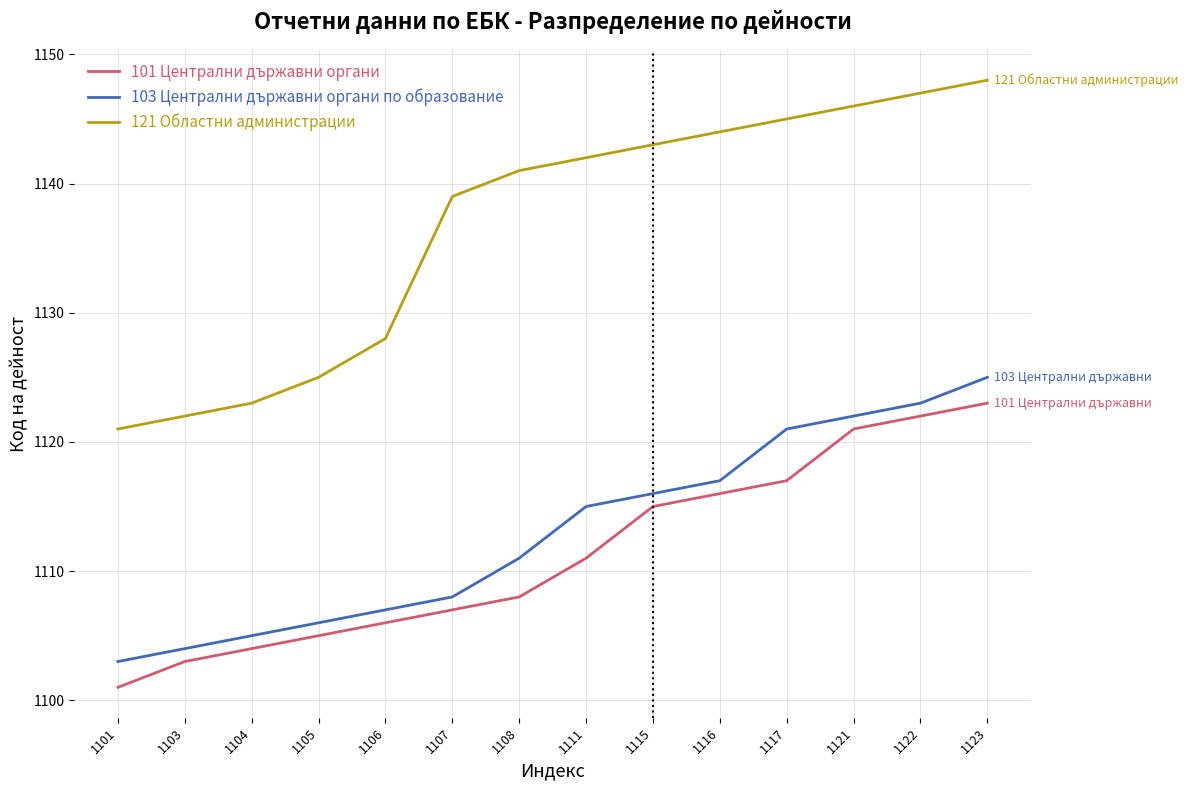

At which category is the sum across all series the highest?

1123